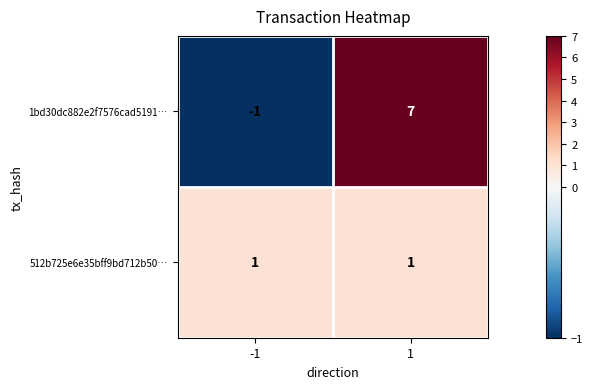

Which series has the largest range (max minus min)?

1bd30dc882e2f7576cad5191…